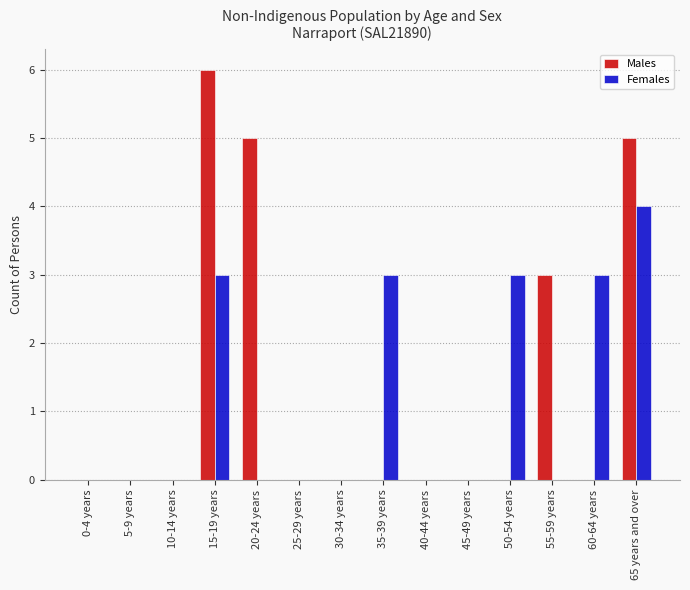

What is the total value across all series at 15-19 years?

9